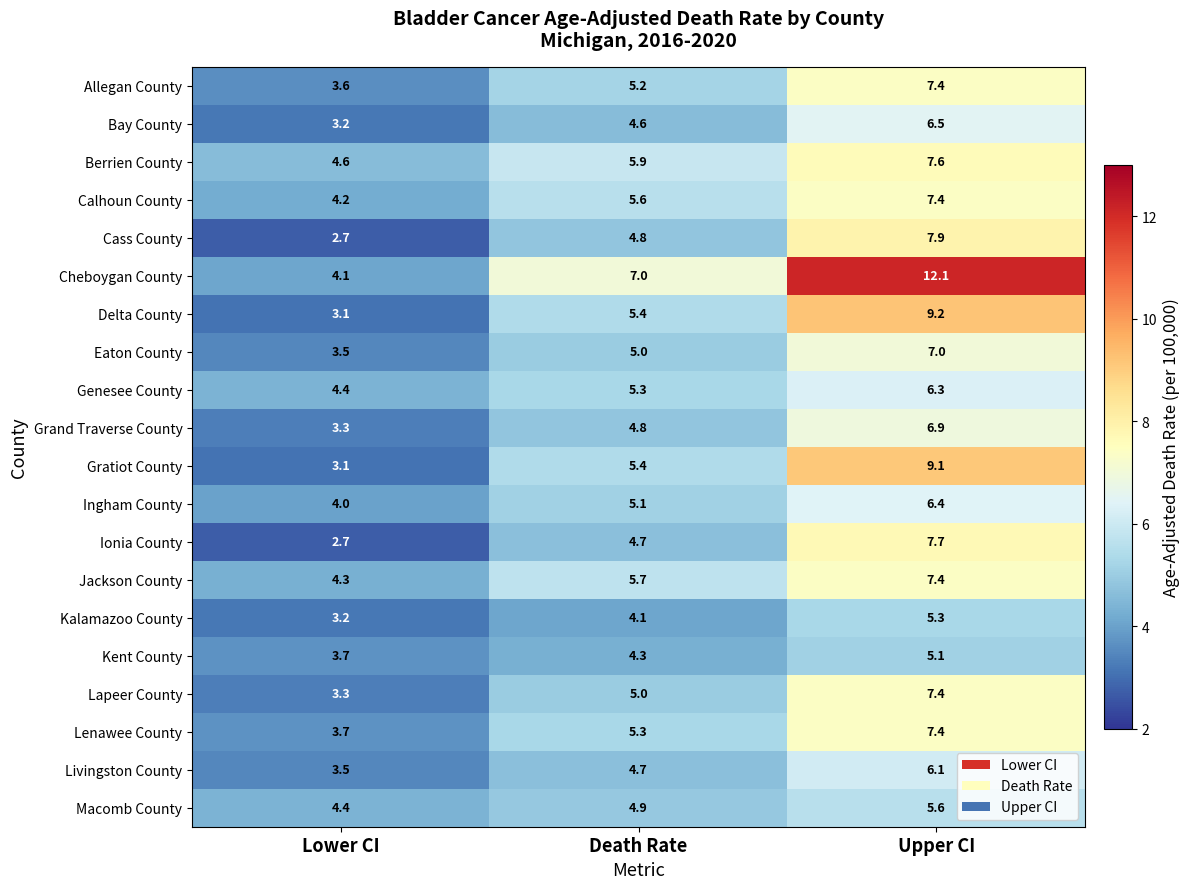

List the labels in order of Kalamazoo County value, smallest first.

Lower CI, Death Rate, Upper CI